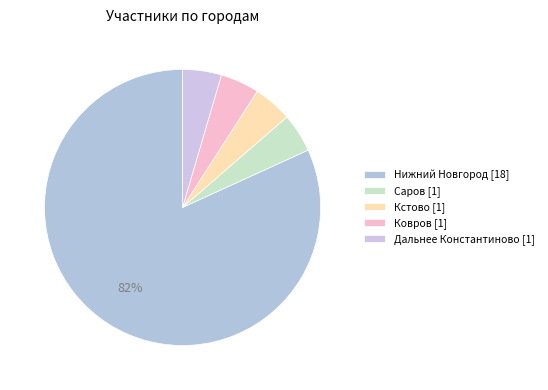

The Нижний Новгород slice represents 90% of the pie. True or false?

False